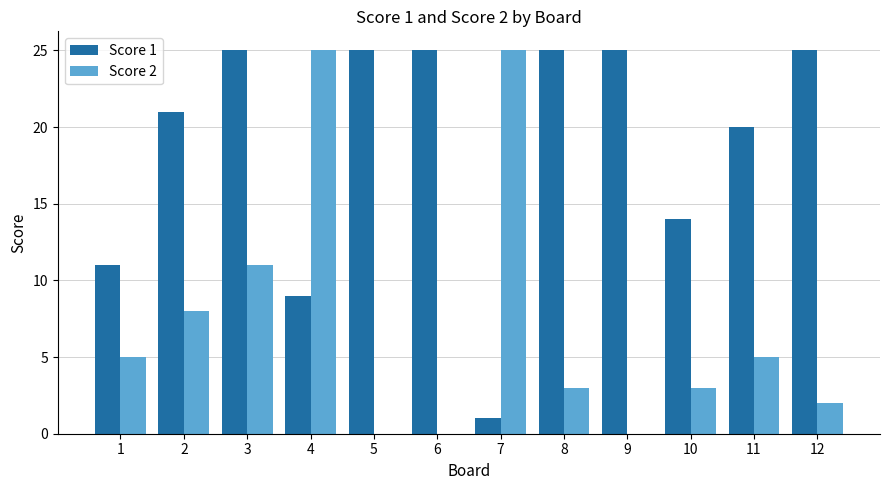

What is the maximum value shown in the chart?

25